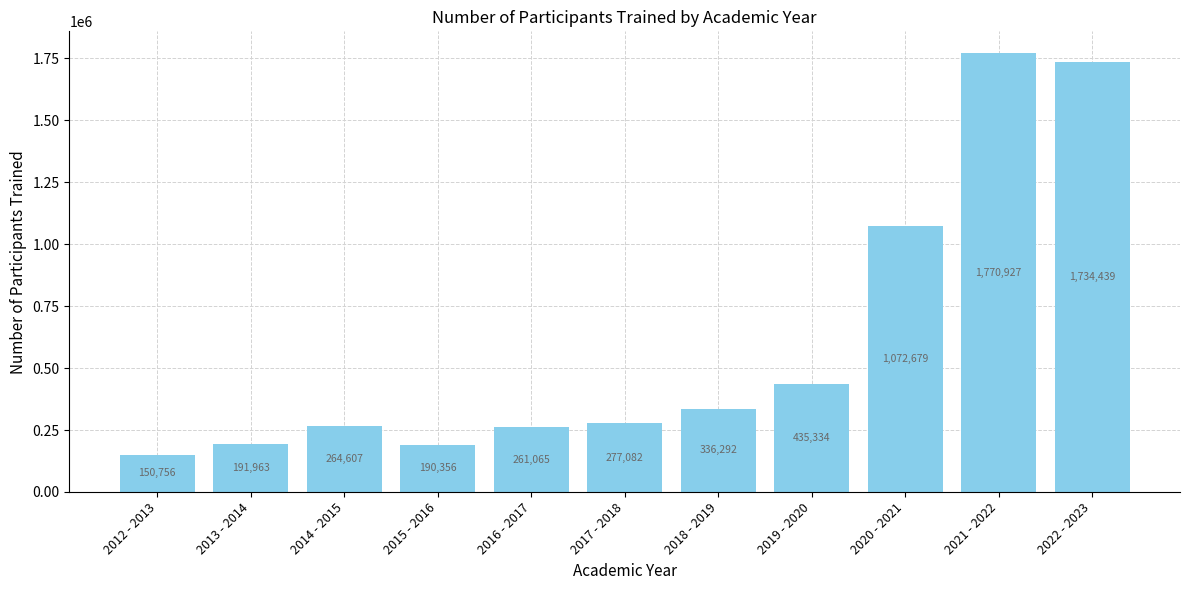

How many values are below 277082?

5